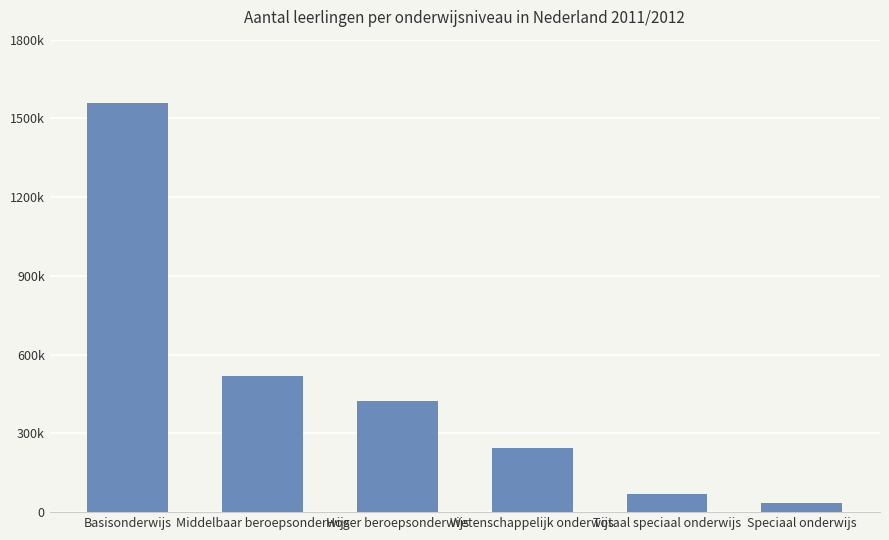

Does the chart contain any negative values?

No